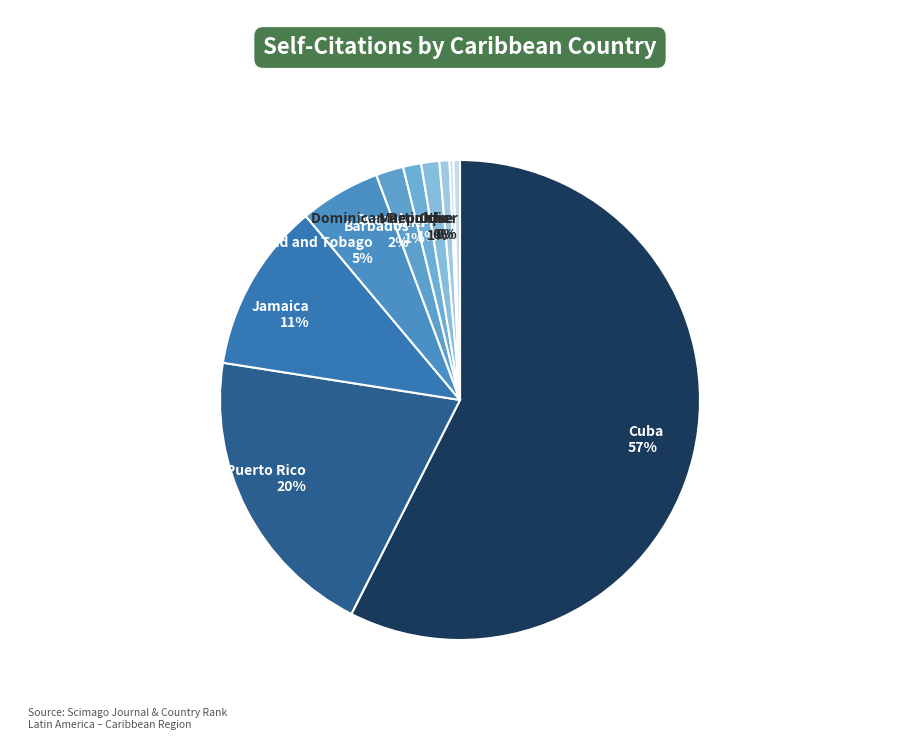

To the nearest percent, what is the average slice percentage?

10%